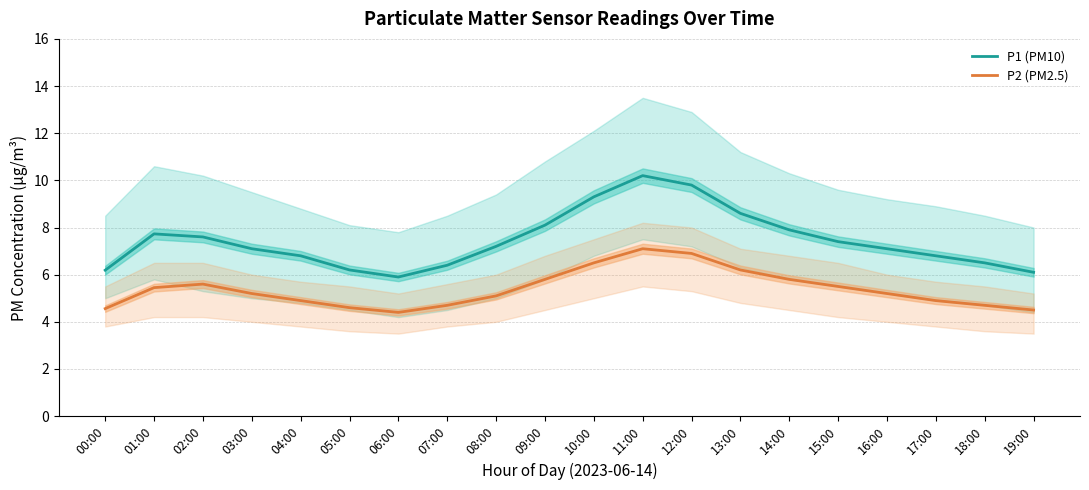

How many data points does each series have?

20